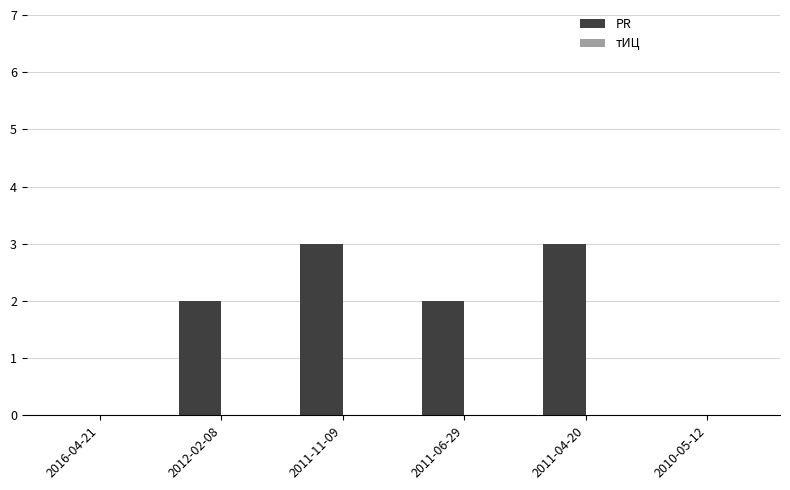

What is the change in value from 2011-06-29 to 2011-04-20?

+1